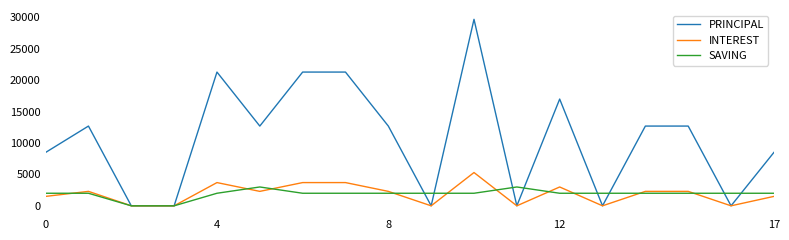

Which series has the largest range (max minus min)?

PRINCIPAL